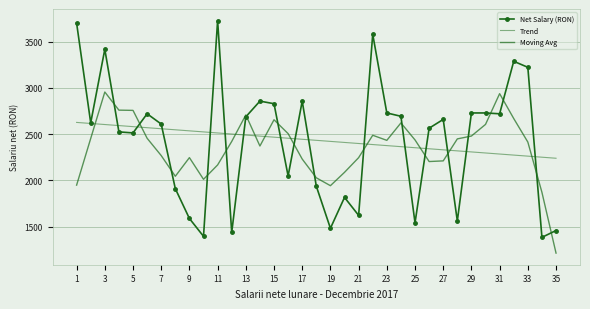

What is the difference between the maximum and second lowest values in the Net Salary (RON) series?

2334.0